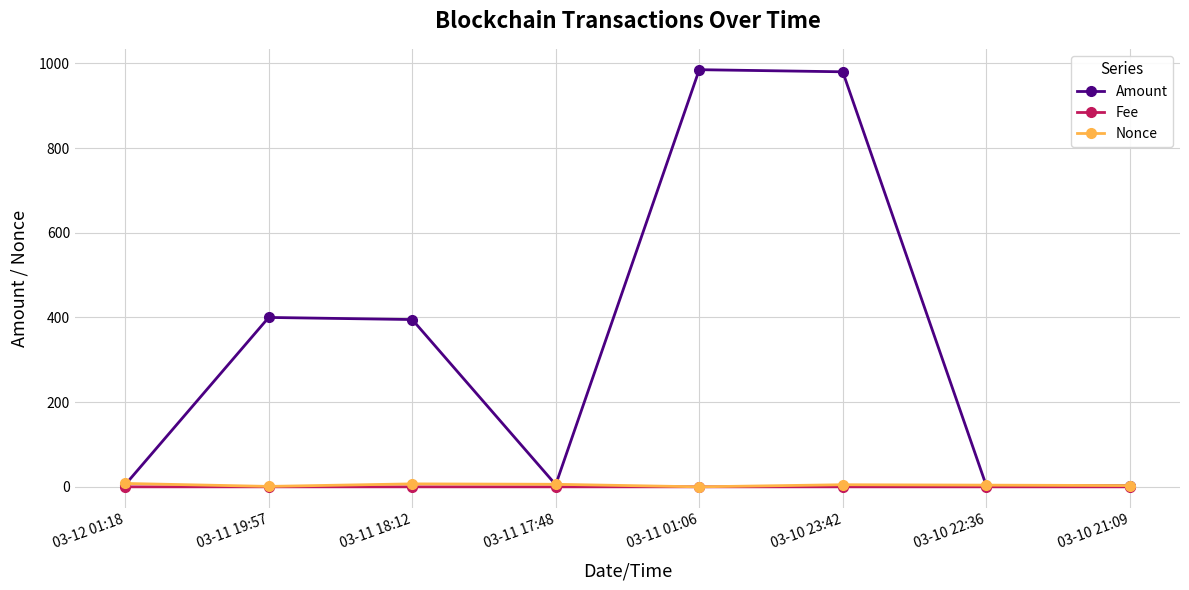

At which category does Amount reach its first local valley?

03-11 17:48